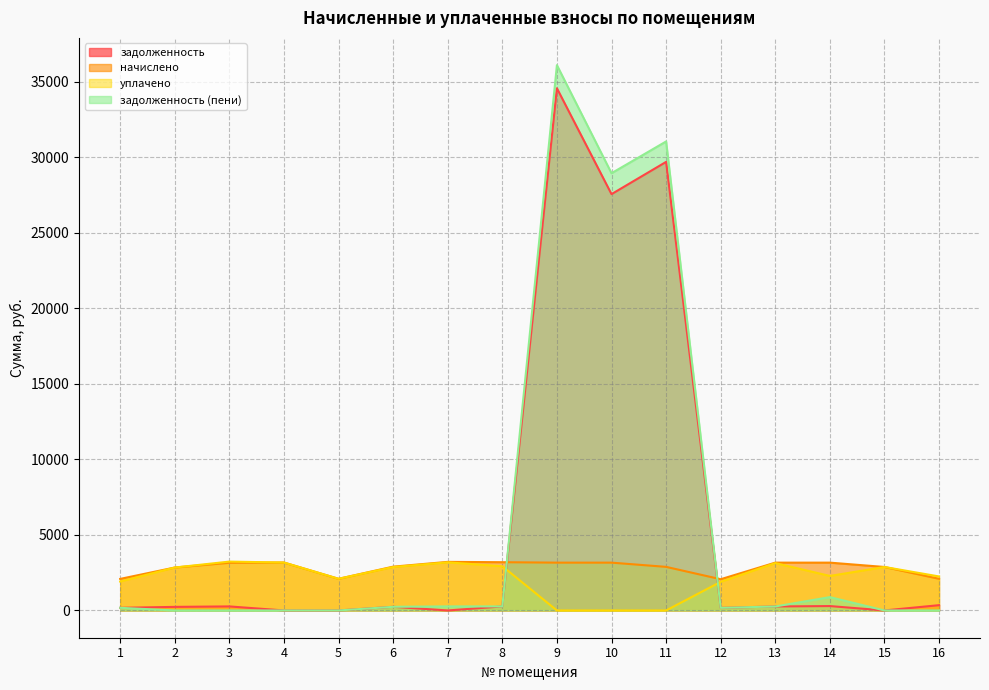

What is the total value across all series at 6?

6253.9